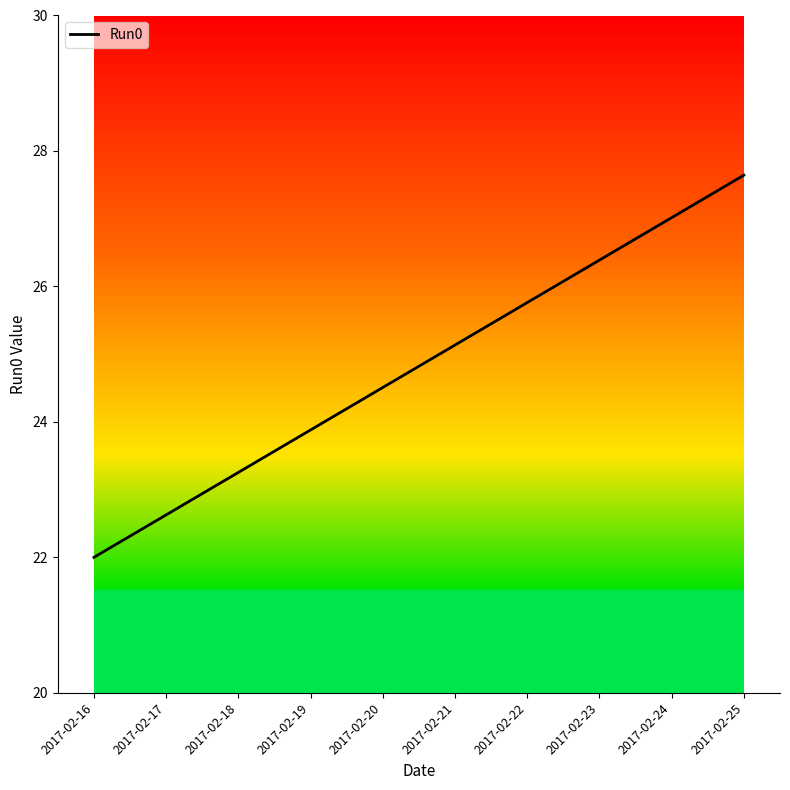

How many lines are shown in the chart?

1